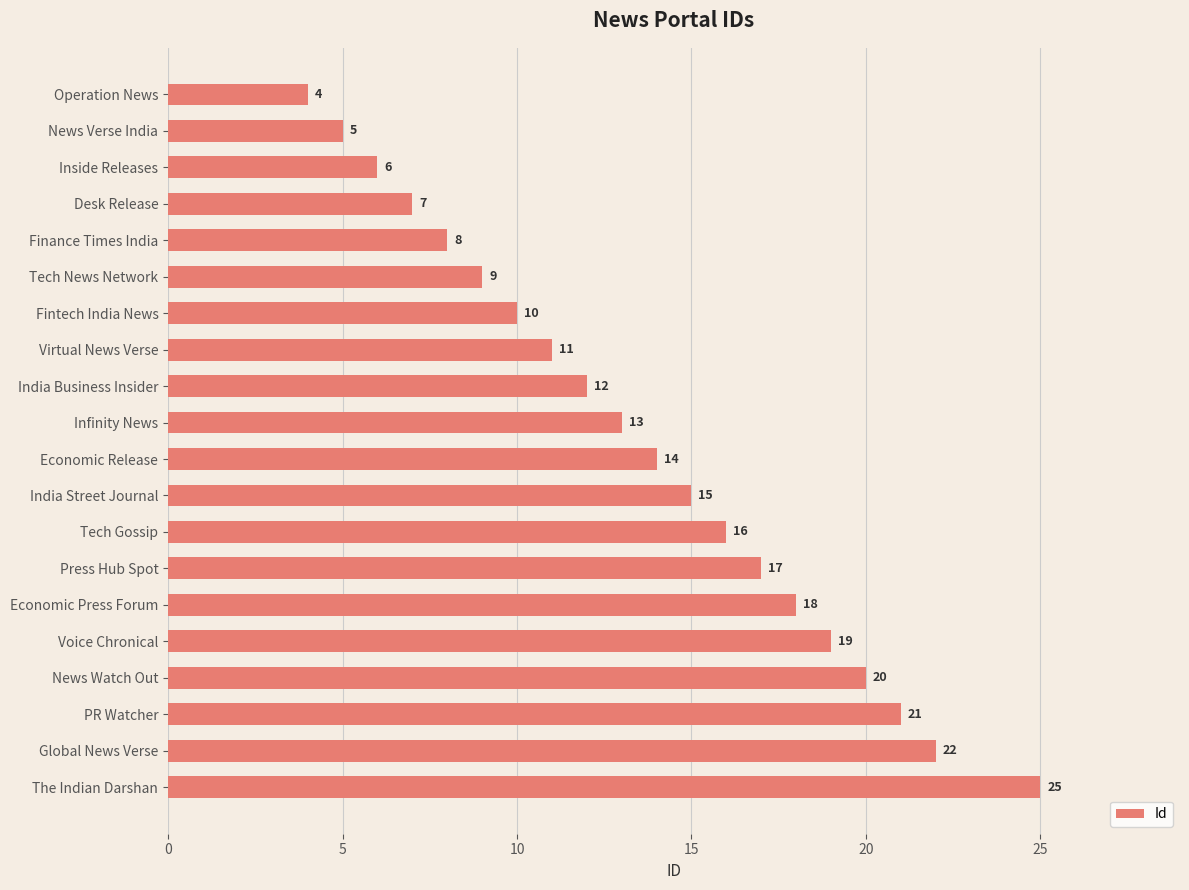

What is the sum of all values?

272